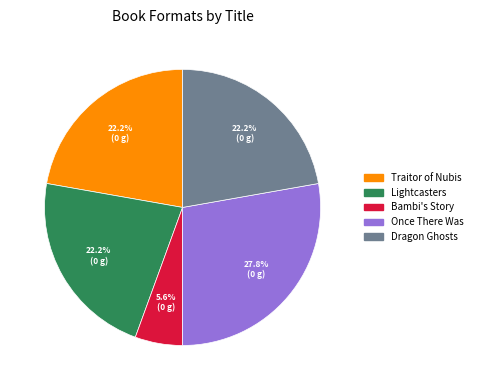

The Dragon Ghosts slice represents 11% of the pie. True or false?

False